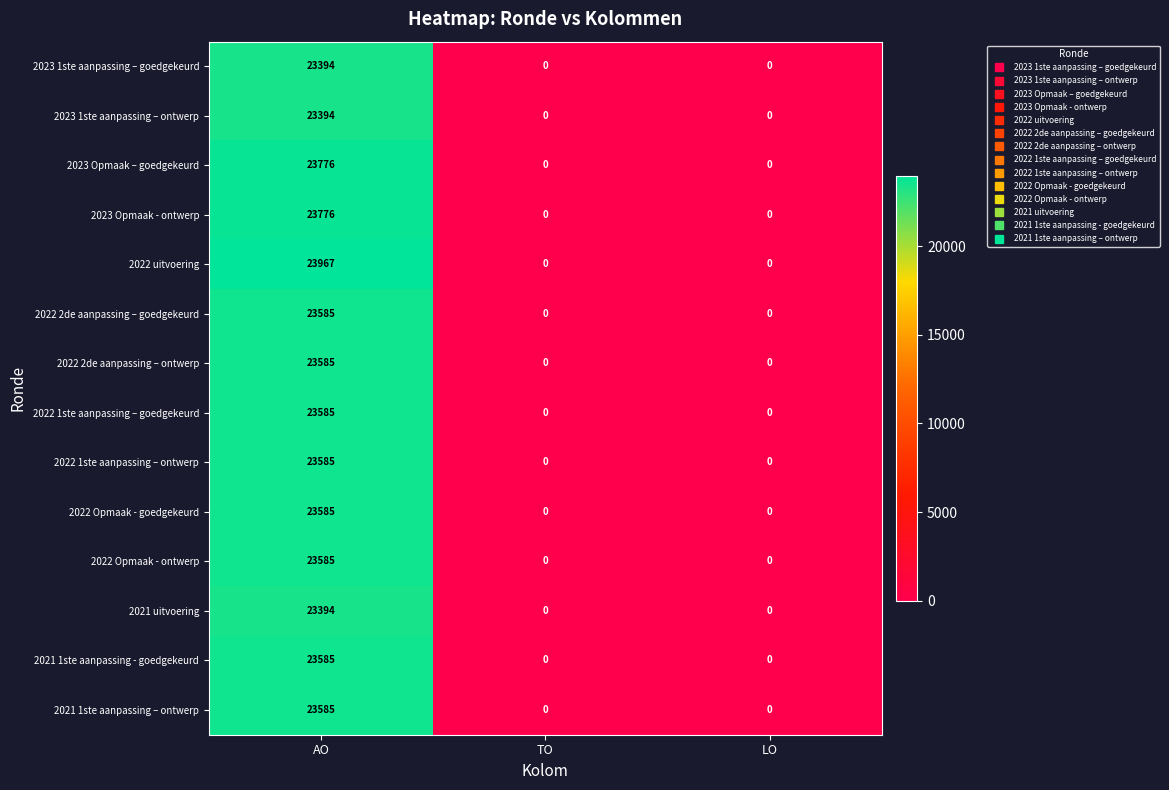

What is the difference between the 2022 uitvoering values at LO and AO?

23967